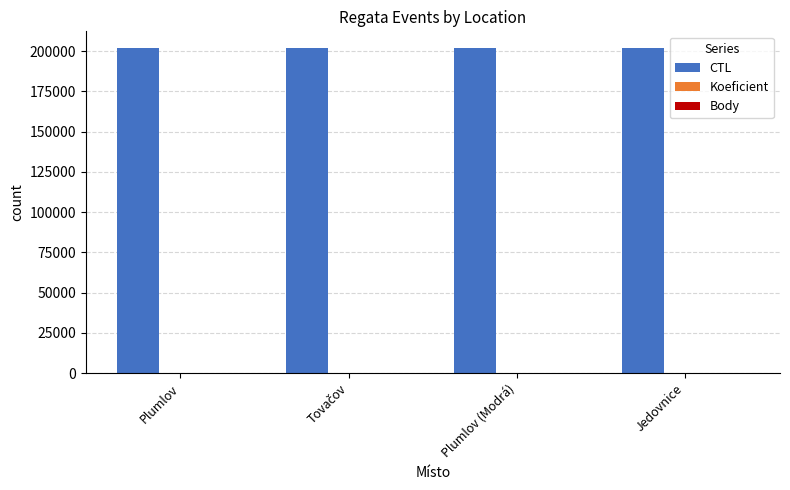

The CTL series shows 202203.0 at Plumlov. True or false?

True